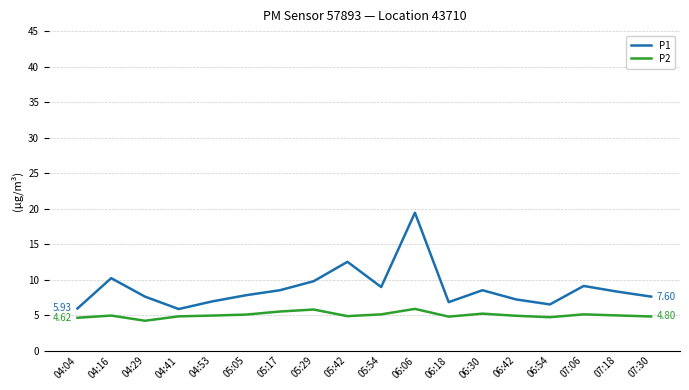

True or false: P1 and P2 cross at least once.

False